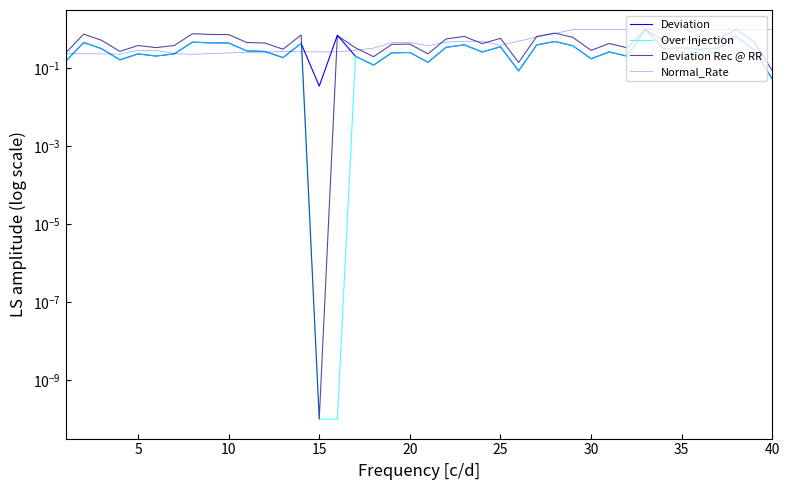

At which category does Normal_Rate reach its first local peak?

5